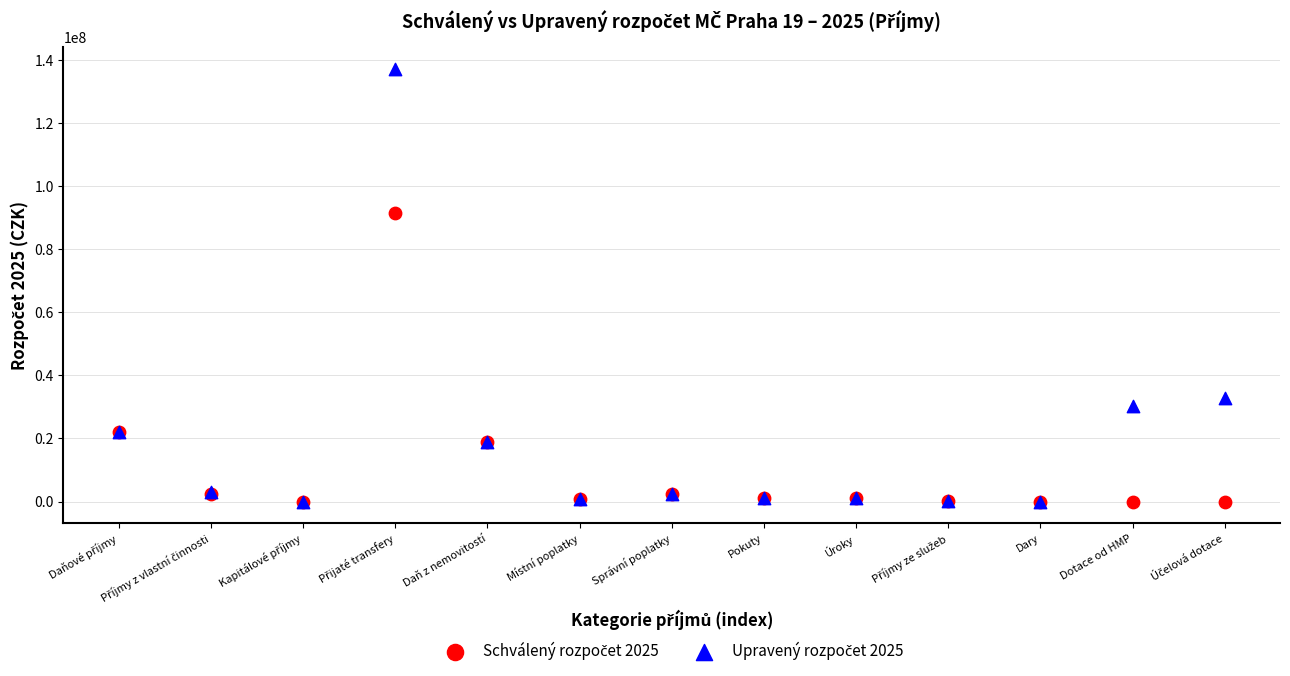

Across all series, what Y value is closest to 68574100?

91329400